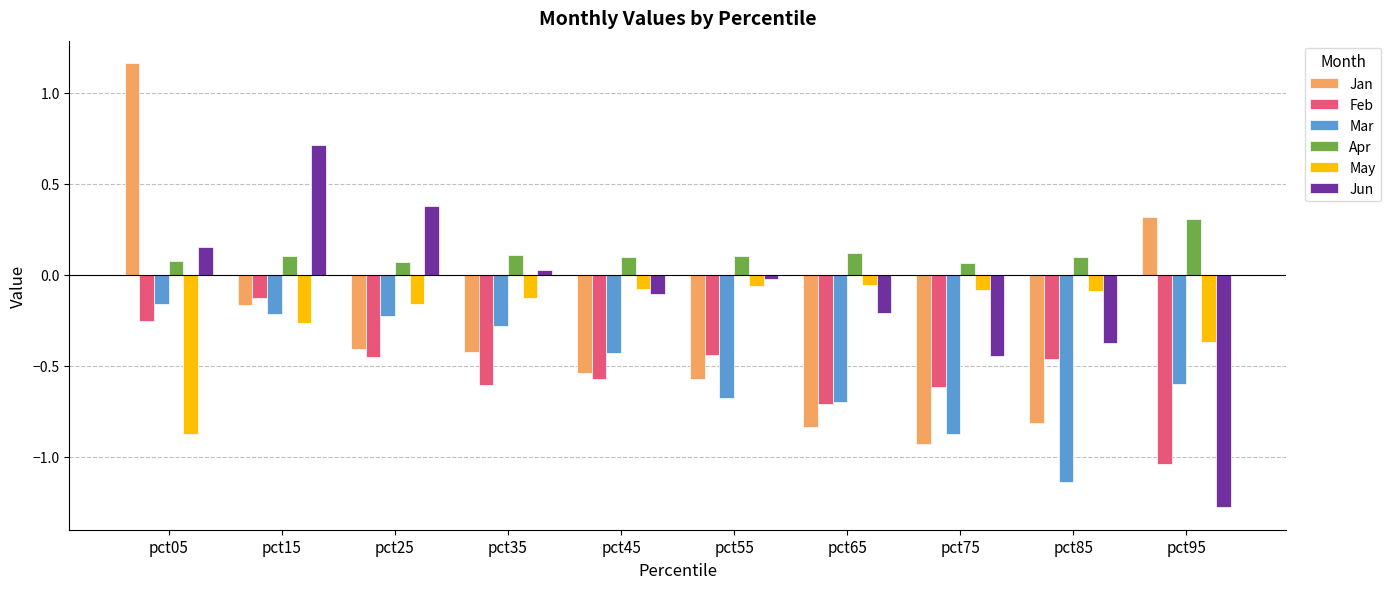

What is the difference between the maximum and minimum values in the Mar series?

1.0